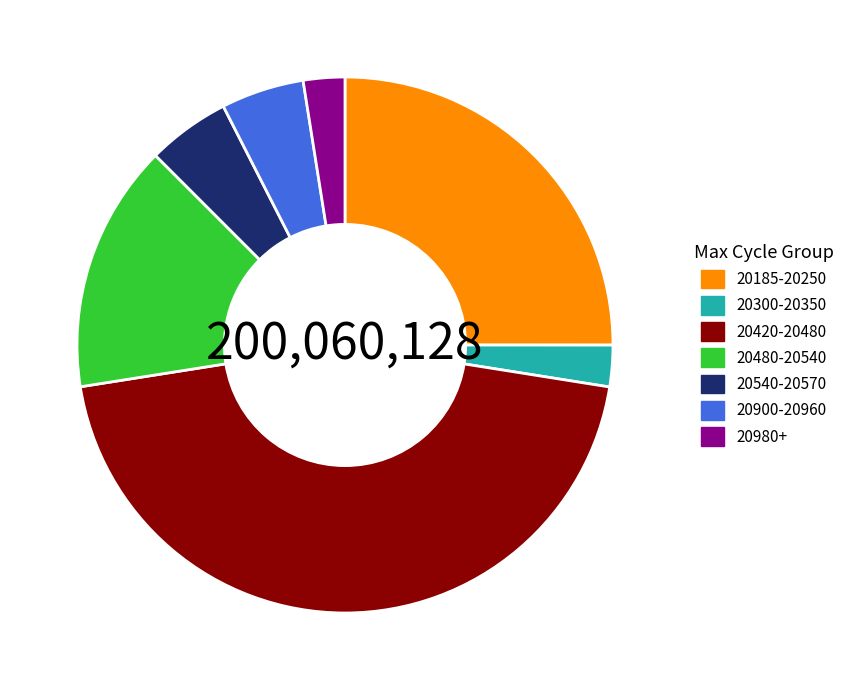

Between 20300-20350 and 20420-20480, which is larger?

20420-20480